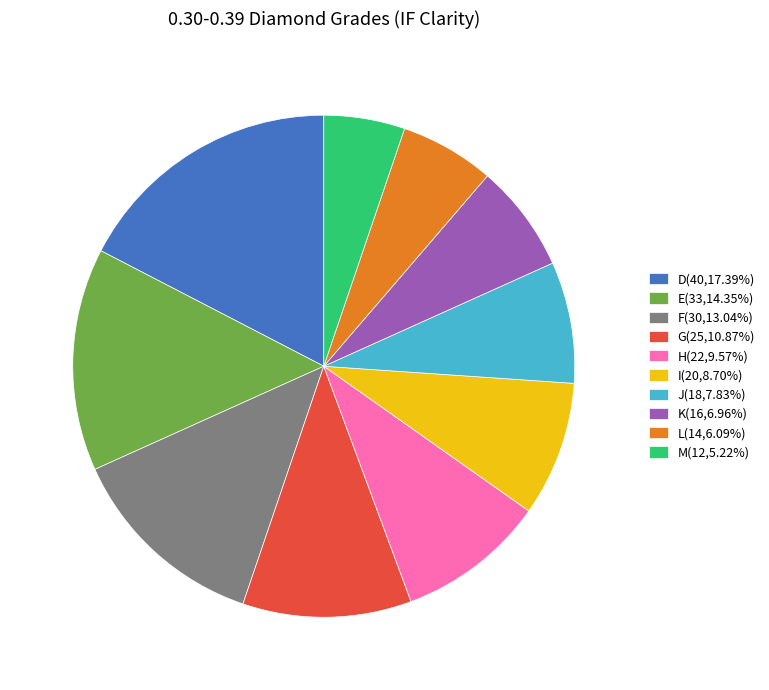

Approximately how many times larger is the value at H compared to K?

1.4